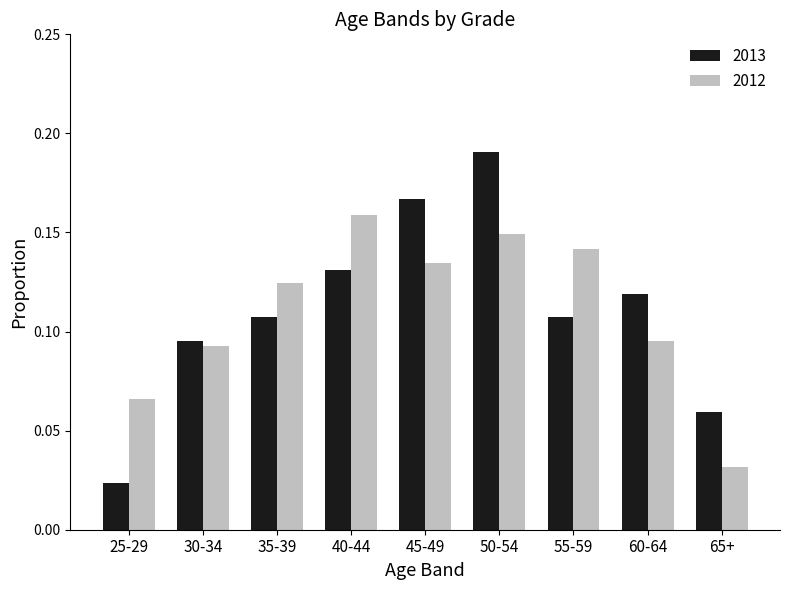

Which series changed the most between 25-29 and 35-39?

2013